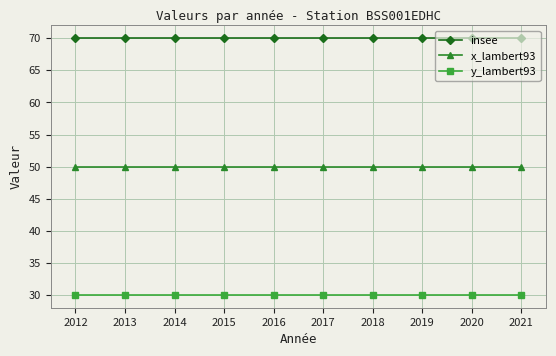

What is the lowest value of the insee series?

70